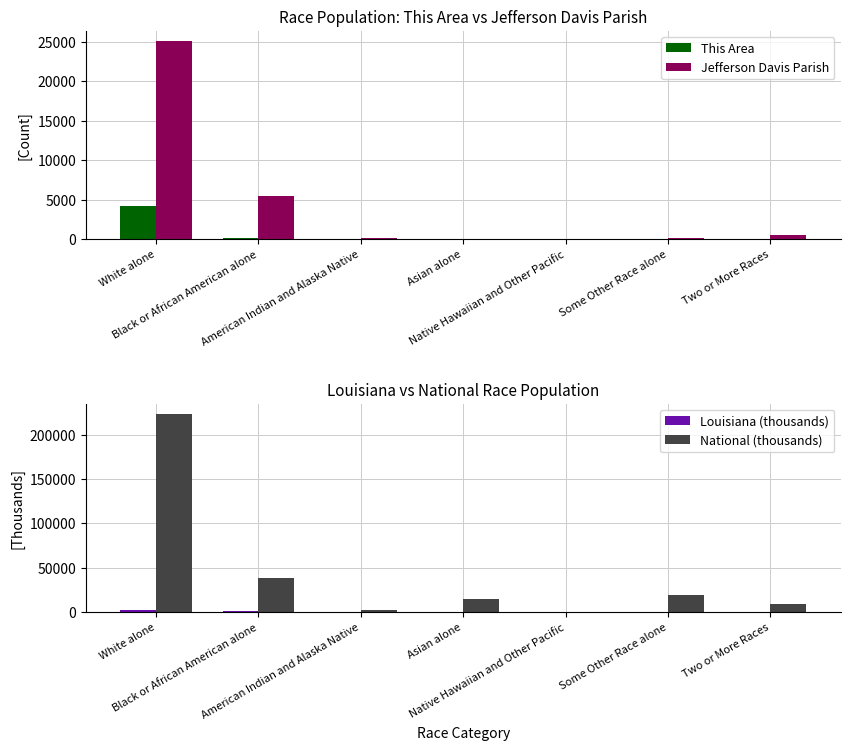

Where is Louisiana (thousands) nearest to the value 1419?

Black or African American alone